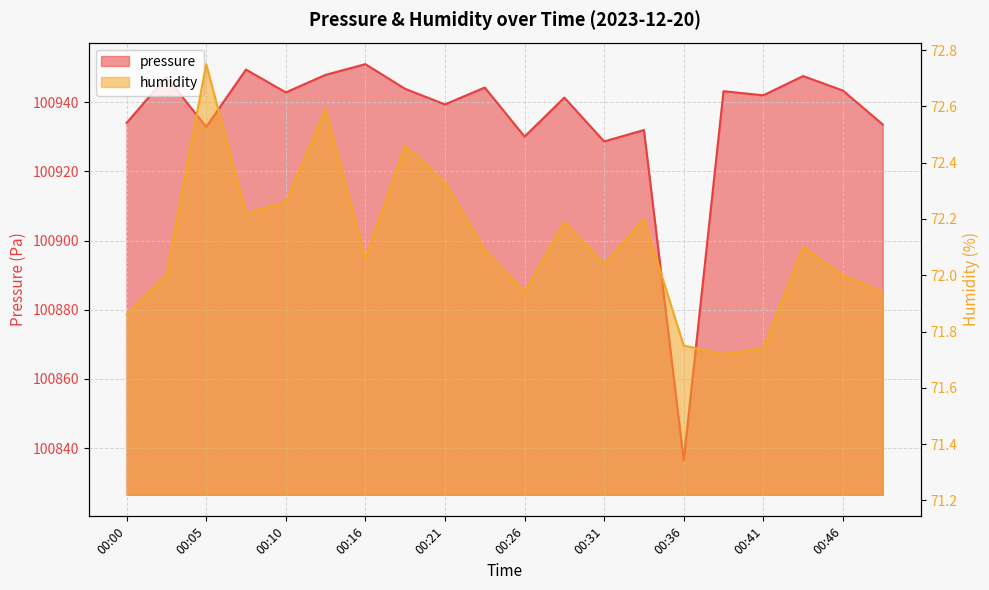

Rank the series at 00:48 from lowest to highest value.

humidity, pressure